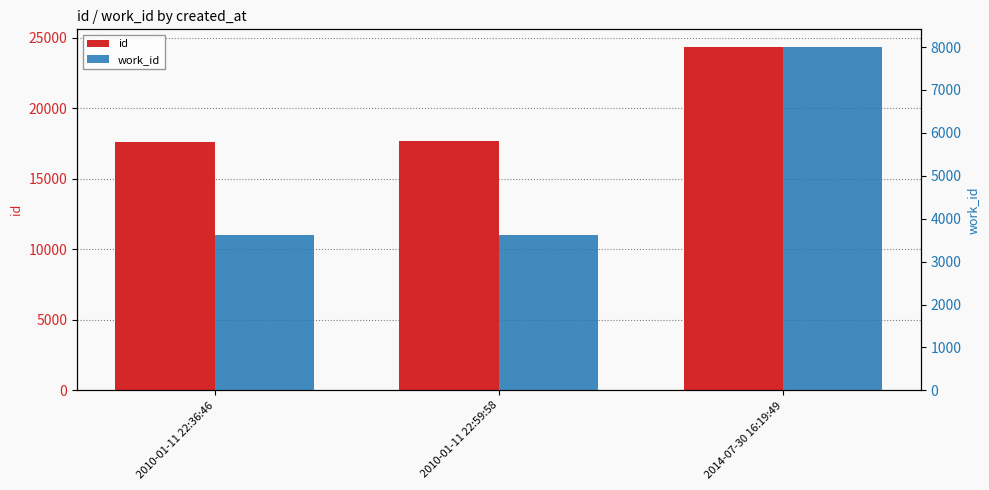

Rank the series by their average value, from highest to lowest.

id, work_id